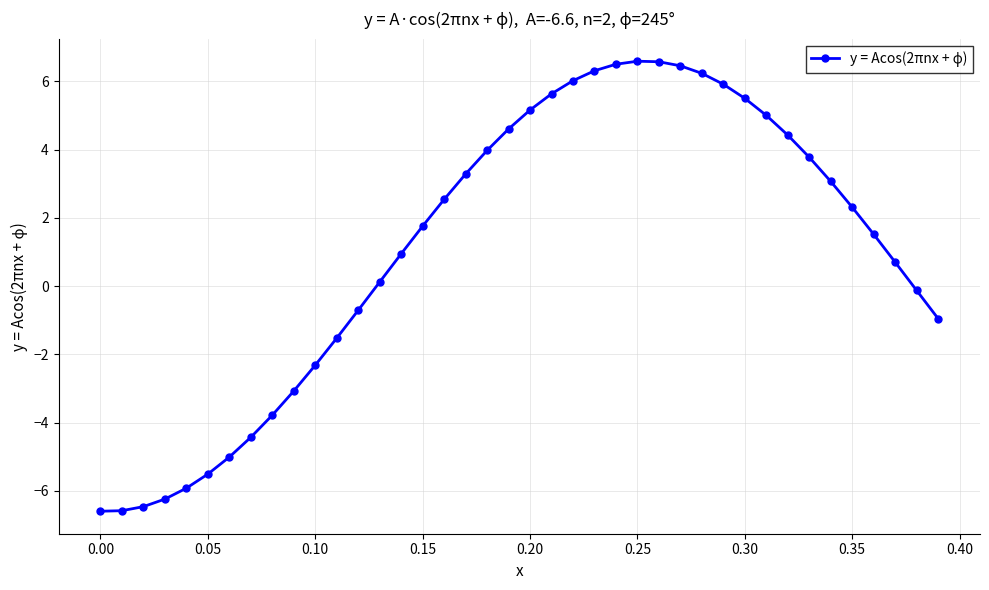

What is the maximum value shown in the chart?

6.6